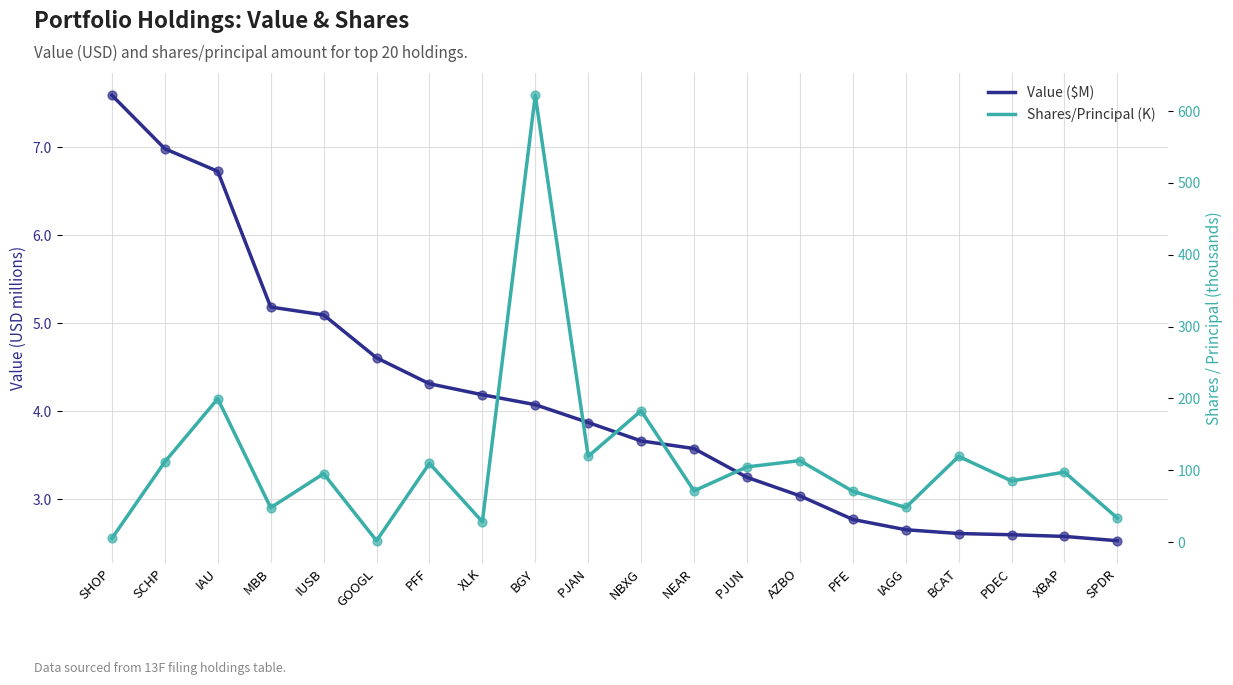

Which series reaches the minimum Y coordinate?

Shares/Principal (K)